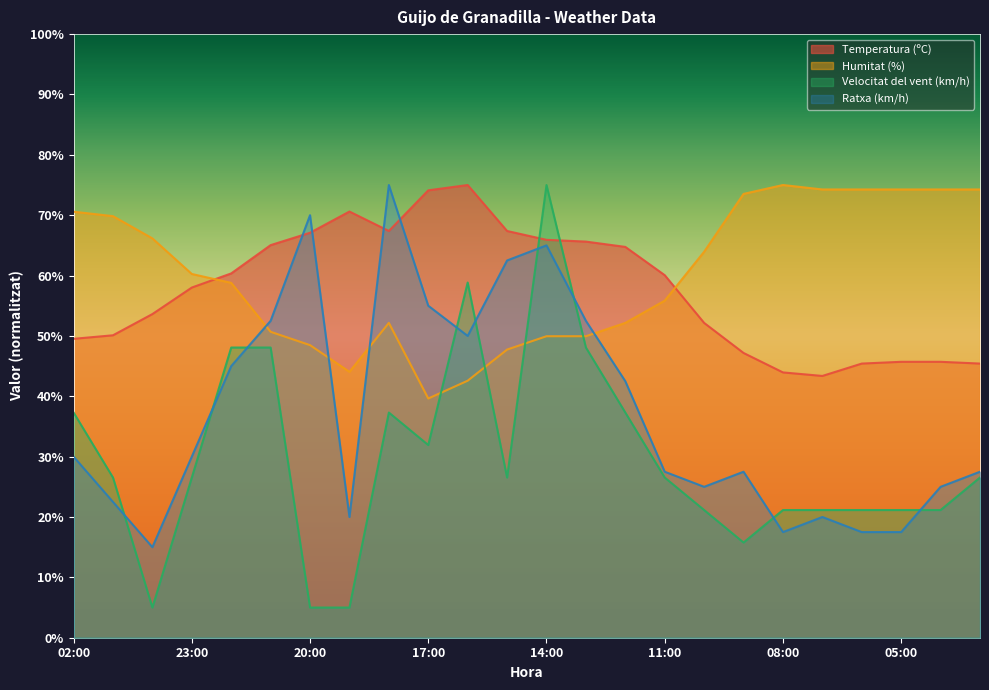

Between 12:00 and 03:00, which series saw the biggest shift?

Humitat (%)